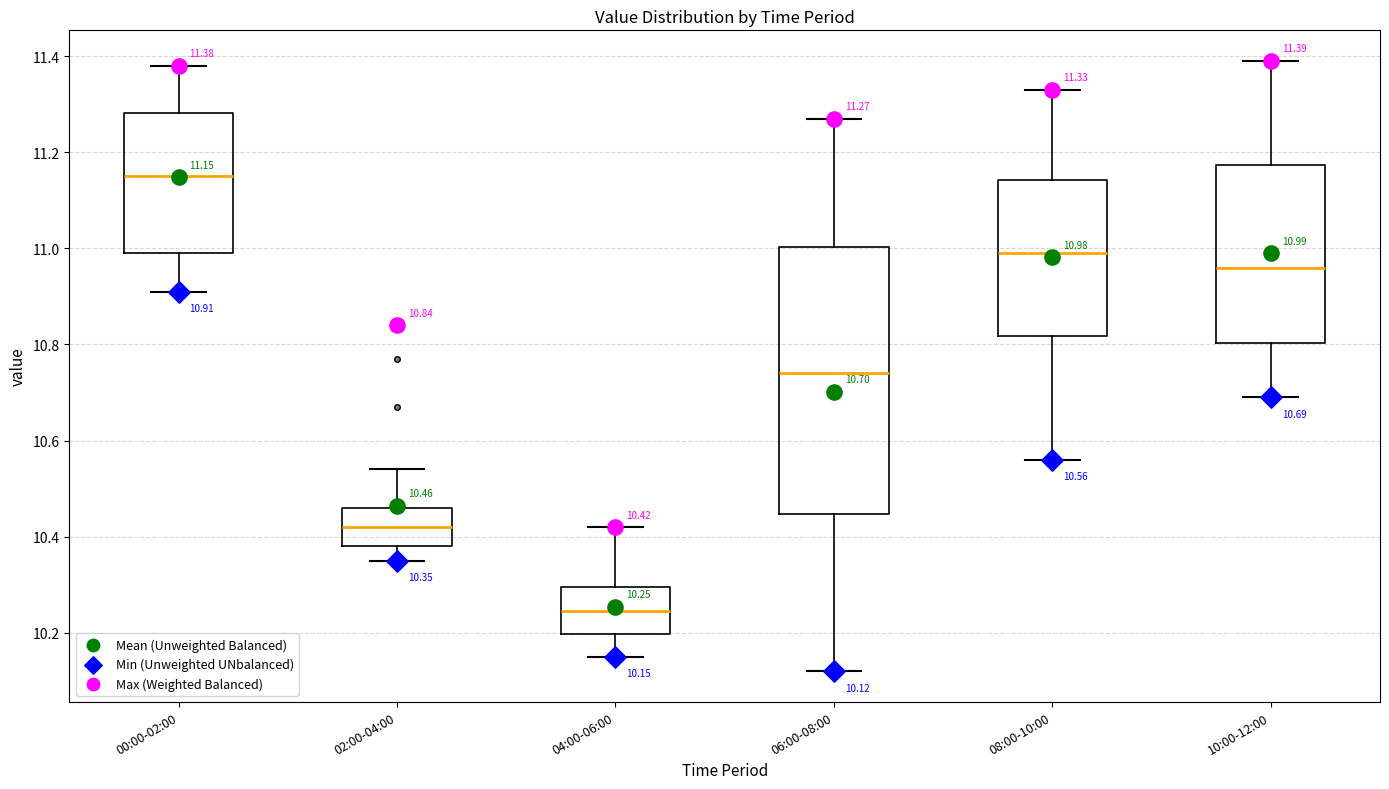

Which box has the lowest median line?

04:00-06:00